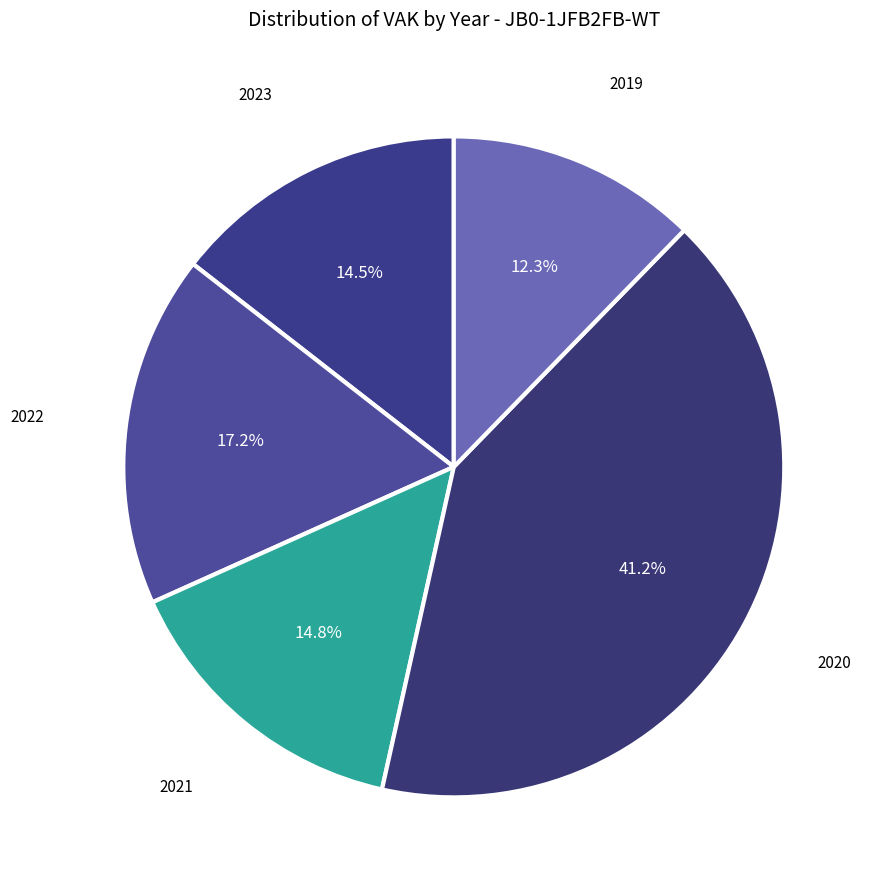

What portion of the pie excludes 2023?

85.5%